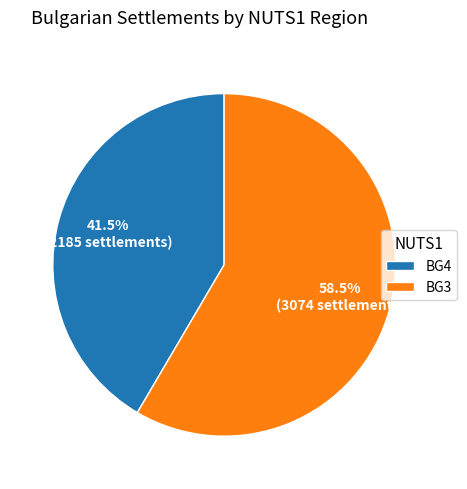

Approximately how many times larger is the value at BG4 compared to BG3?

0.7